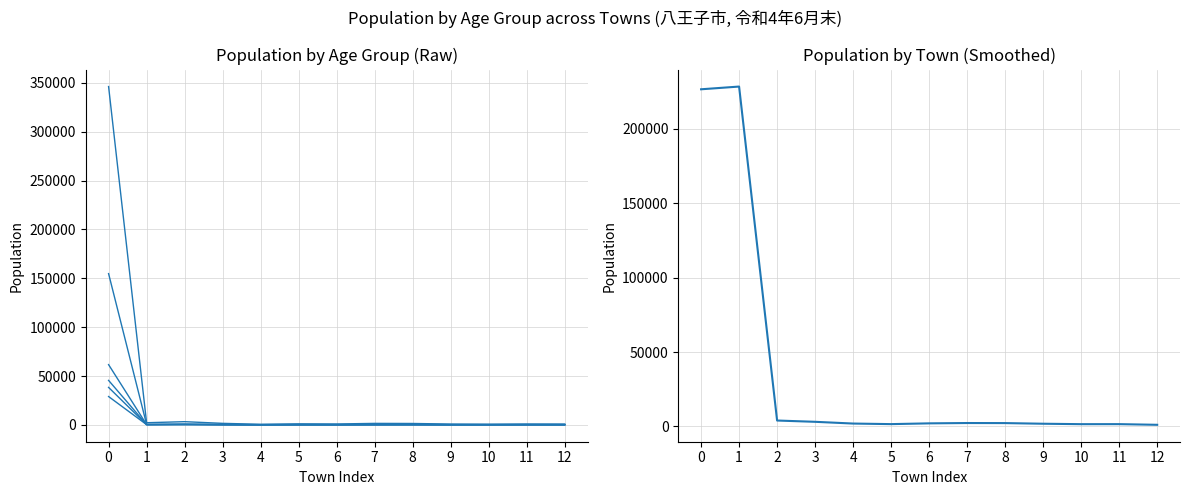

At 9, list the series in order from largest to smallest.

１５歳～６４歳, ６５歳～, 25～29, ０歳～１４歳, 50～54, 55～59